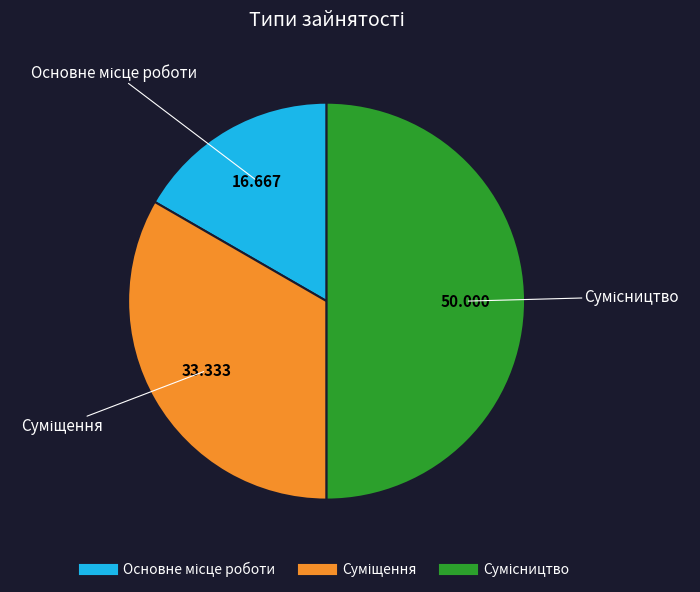

Is there any slice that represents more than half of the pie?

No